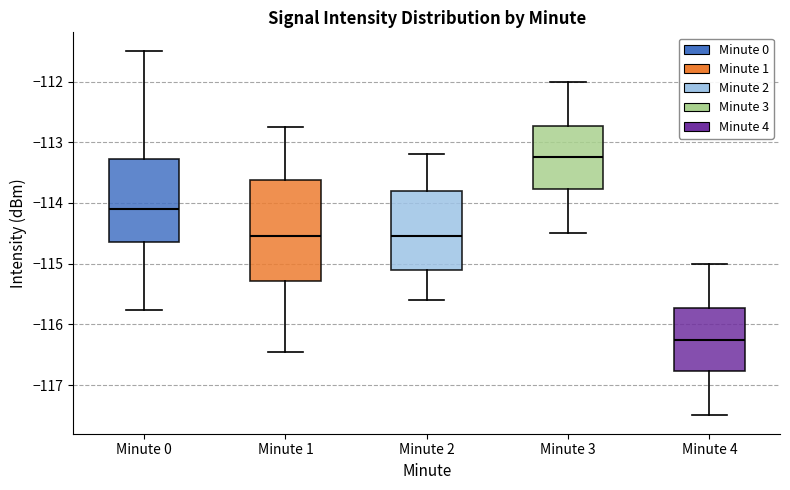

Which box has the highest median line?

Minute 3